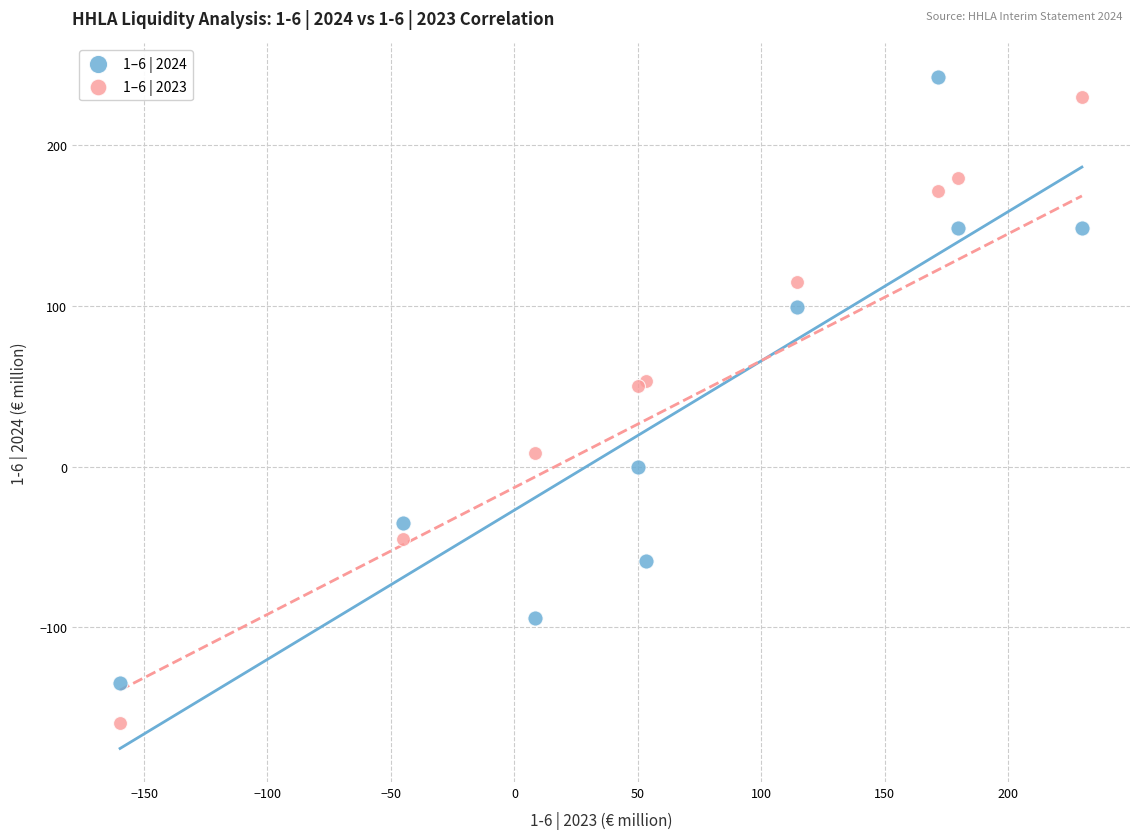

What is the X range (max minus min) for the scatter plot?

389.5